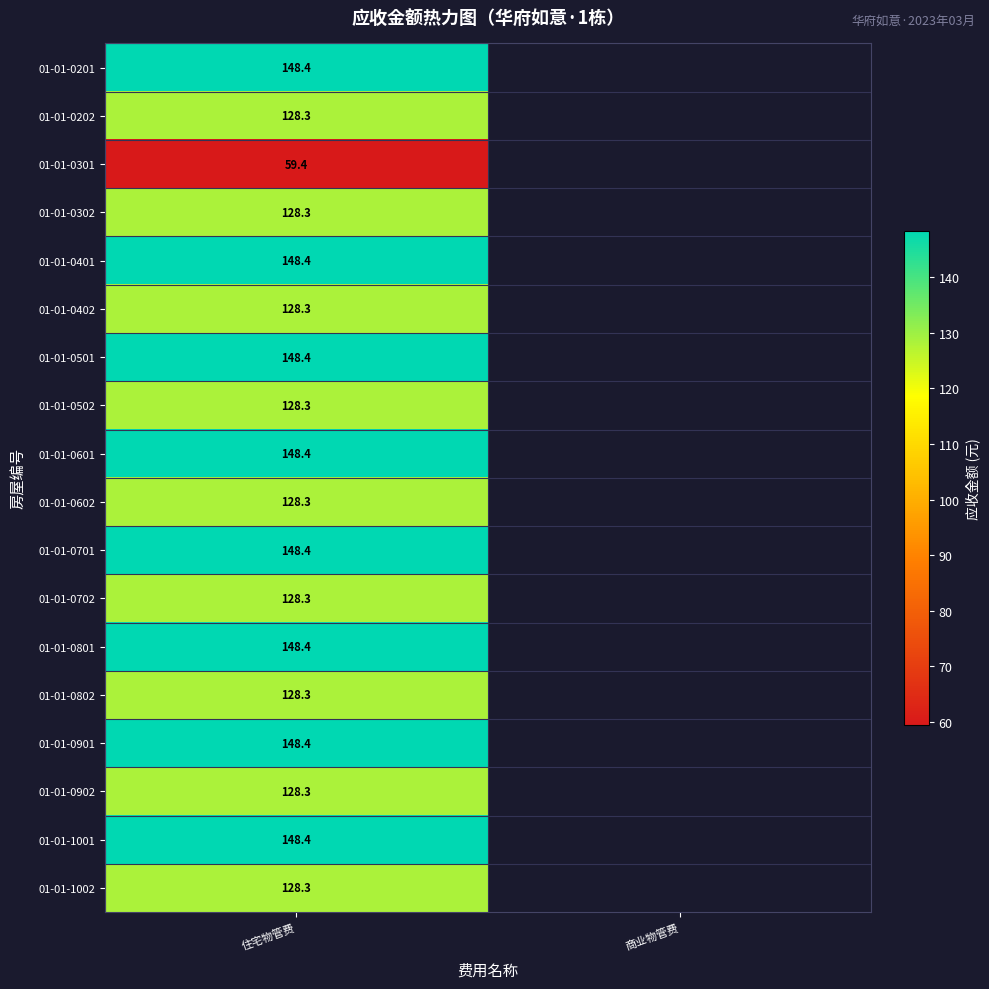

How many distinct data groups are displayed?

18